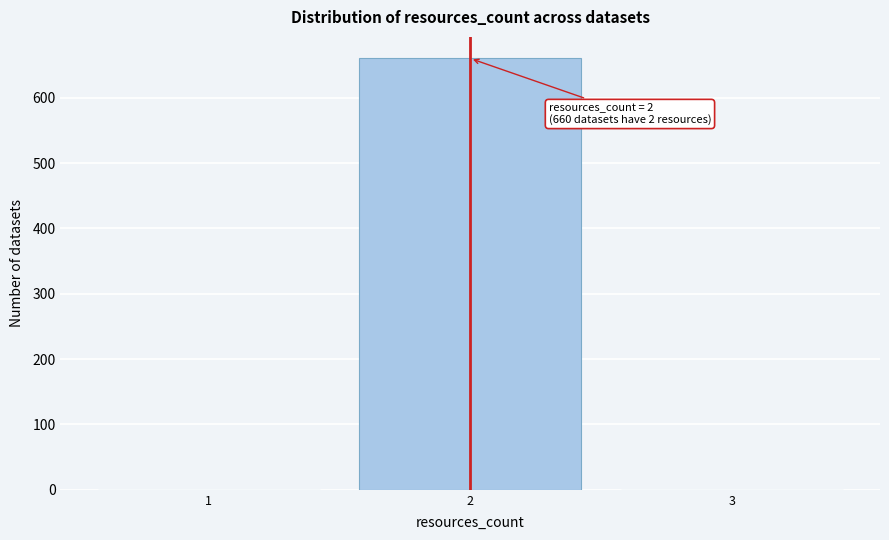

Over which range of the x-axis is the bar tallest?

1.5 to 2.5